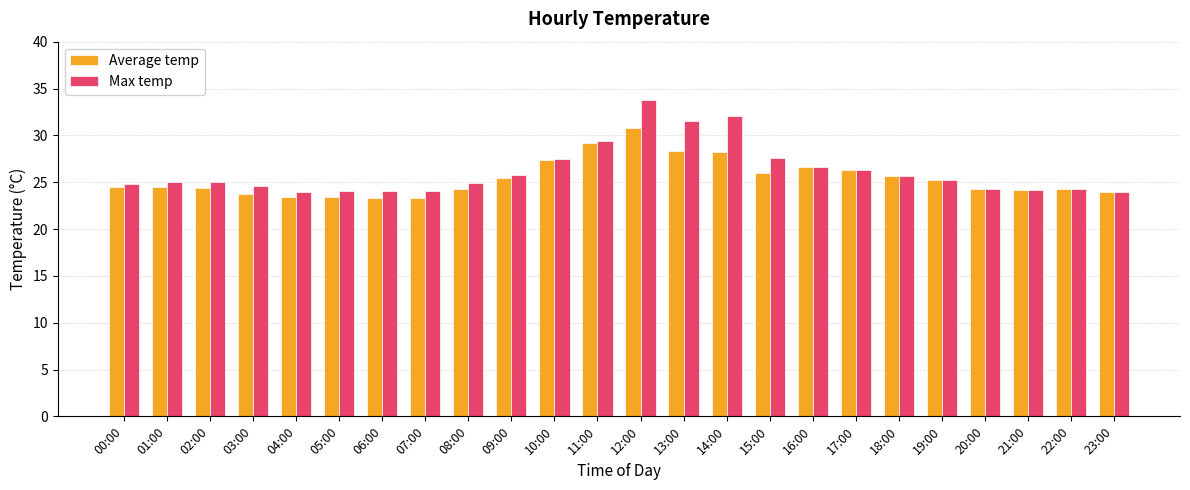

Count the number of data series in this chart.

2